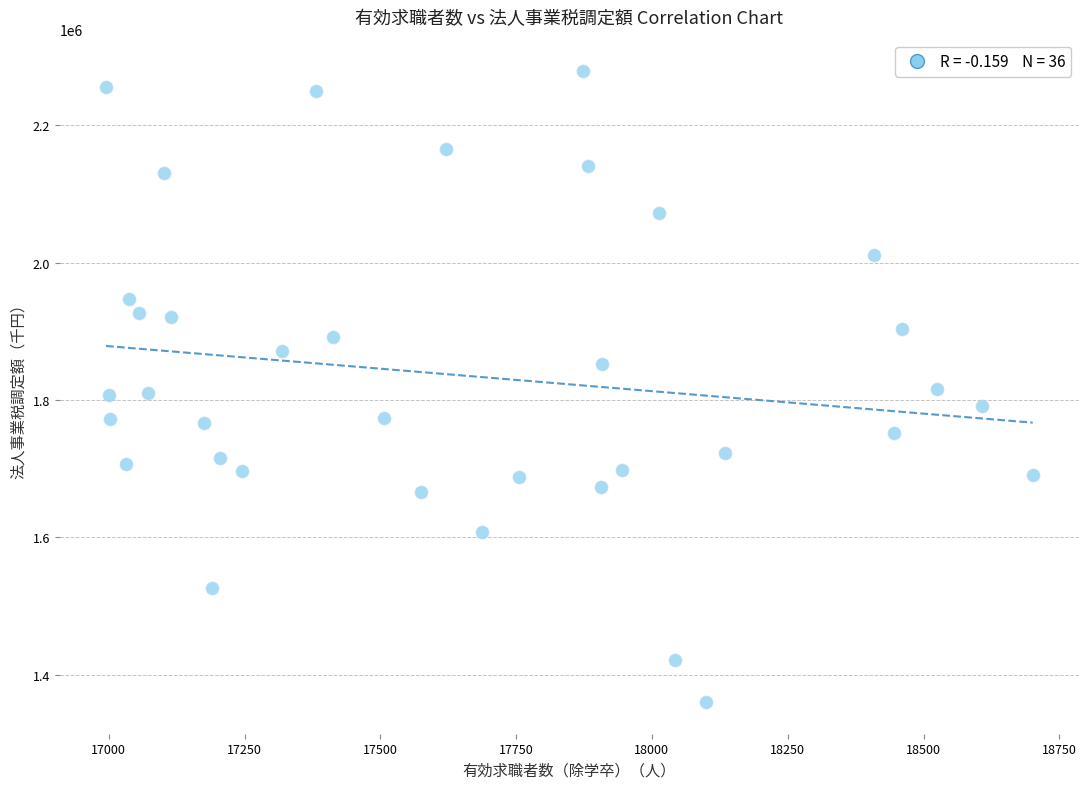

What is the range of X values (max minus min)?

1706